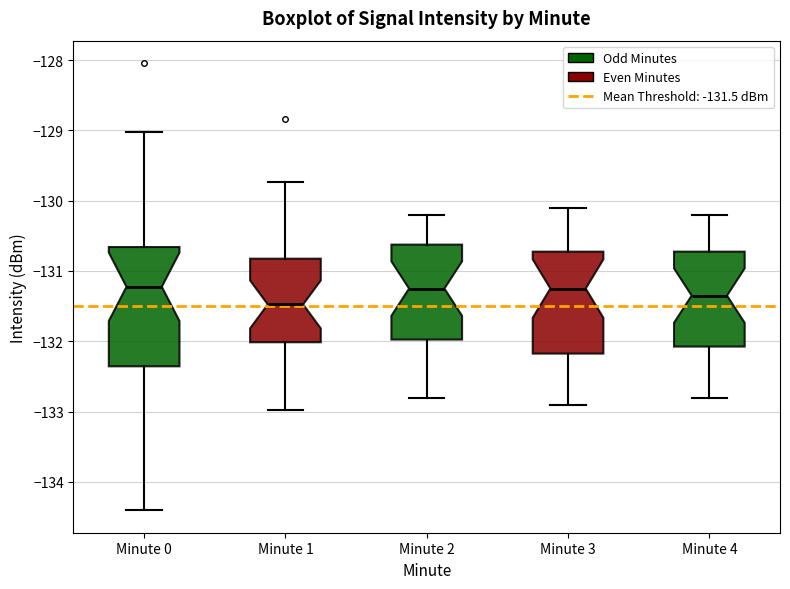

Reading left to right, transcribe this box plot: for each box, give where its median line is, the range the box spans, and where its two whiskers end, as read against the y-axis. The values are not printed on the chart, so give them approximately, as read against the axis.

Minute 0: median -131.2, box -132.4 to -130.7, whiskers -134.4 to -129.0
Minute 1: median -131.5, box -132.0 to -130.8, whiskers -133.0 to -129.7
Minute 2: median -131.2, box -132.0 to -130.6, whiskers -132.8 to -130.2
Minute 3: median -131.2, box -132.2 to -130.7, whiskers -132.9 to -130.1
Minute 4: median -131.3, box -132.1 to -130.7, whiskers -132.8 to -130.2